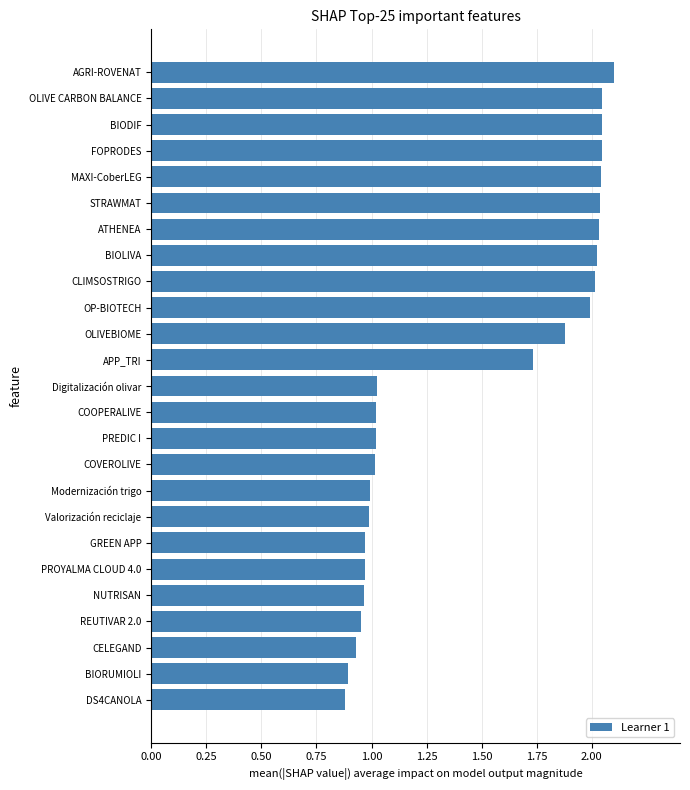

Which category has the highest value across all series?

AGRI-ROVENAT